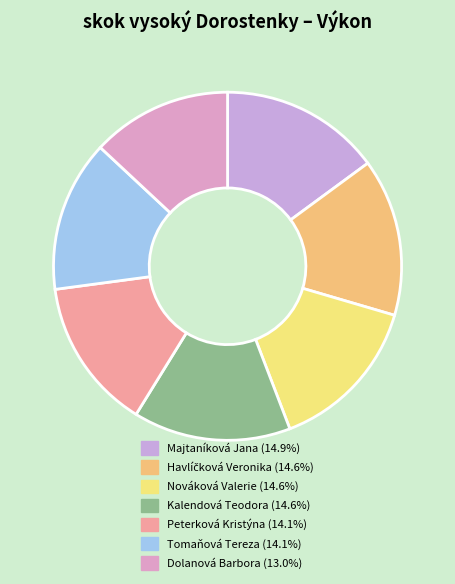

What is the total percentage of Majtaníková Jana and Peterková Kristýna?

29.0%